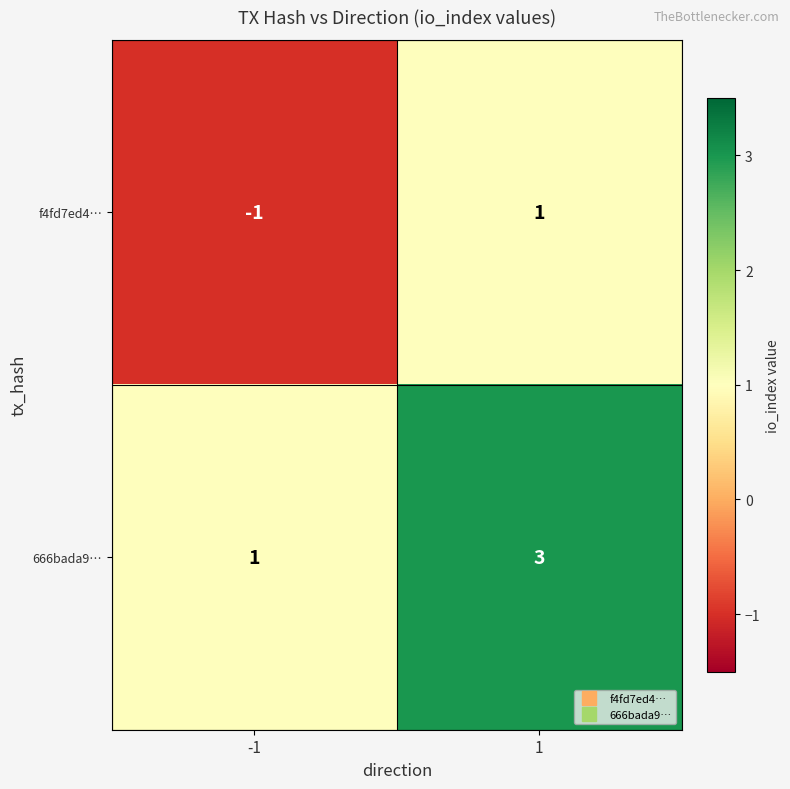

True or false: f4fd7ed4… has a value of 0 at -1.

False